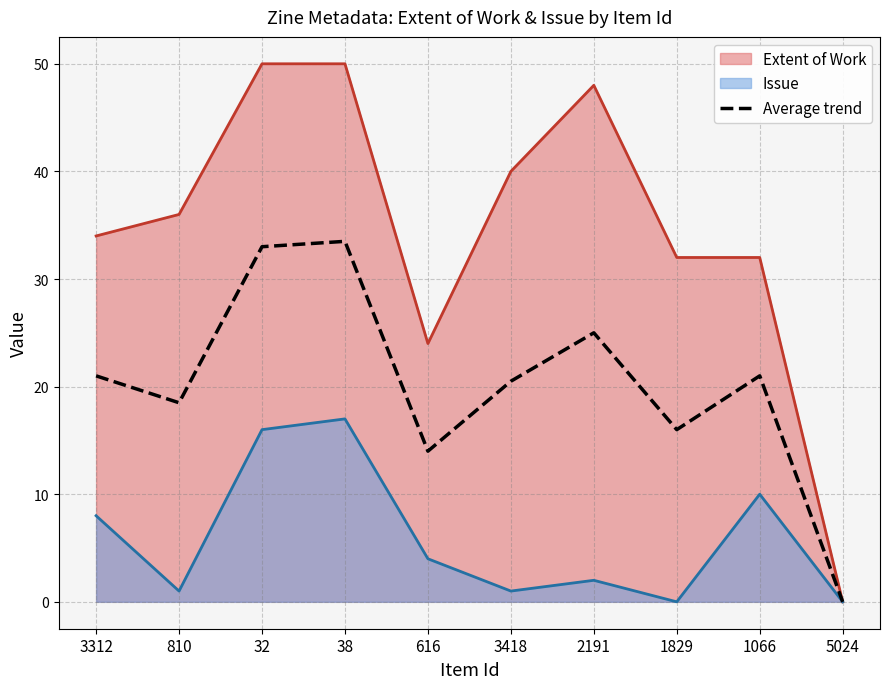

What is the label of the 6th point from the right?

616